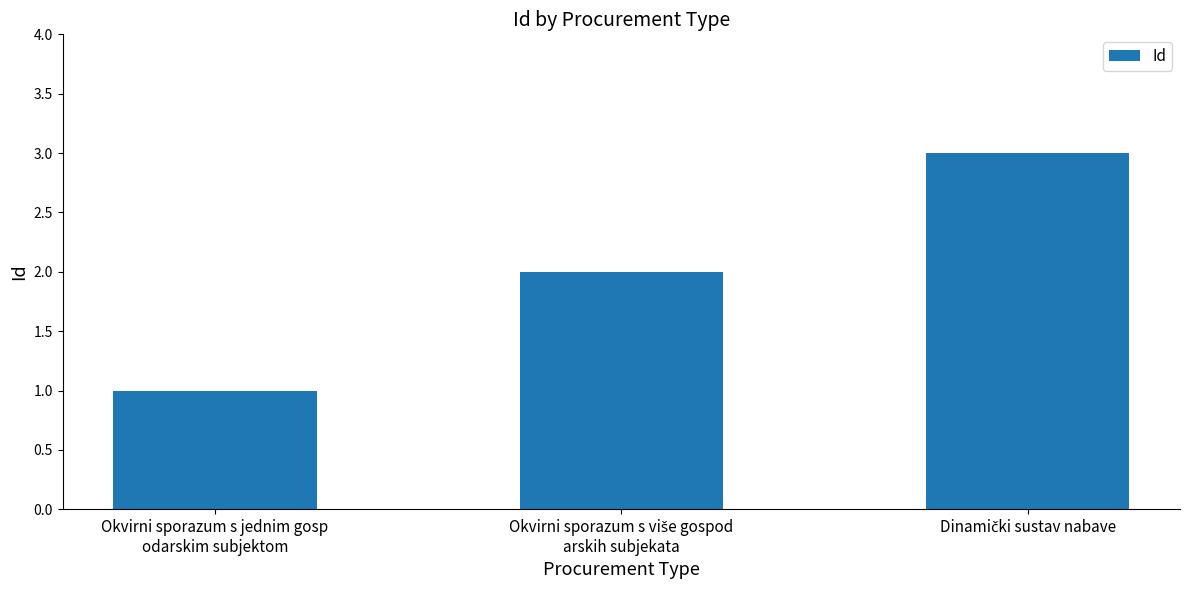

What is the average value?

2